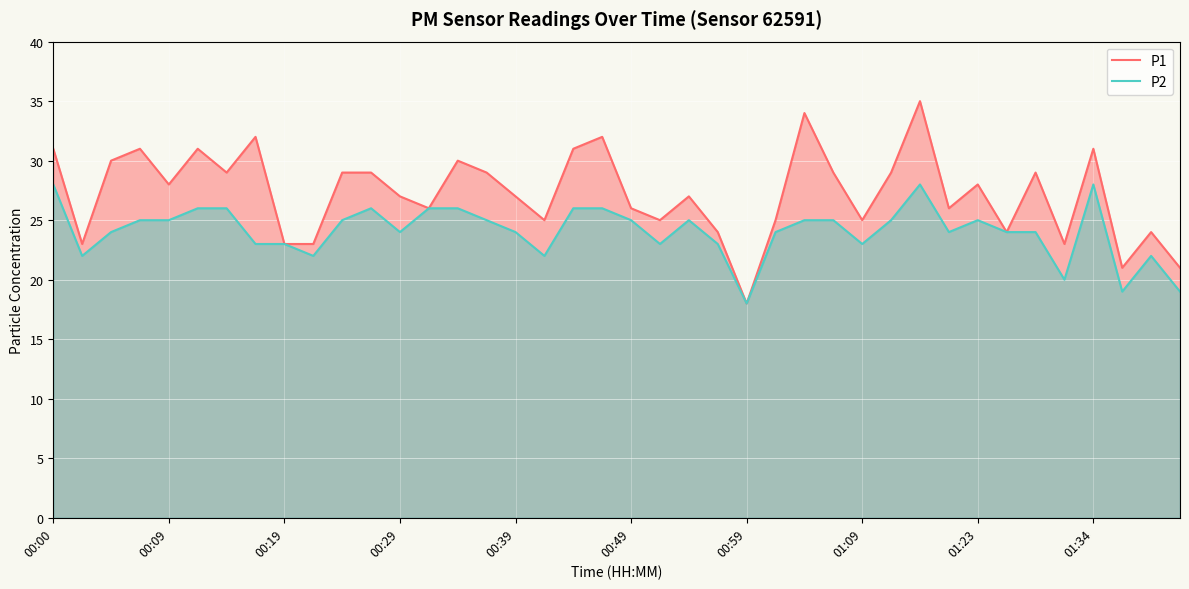

Which series has the largest range (max minus min)?

P1